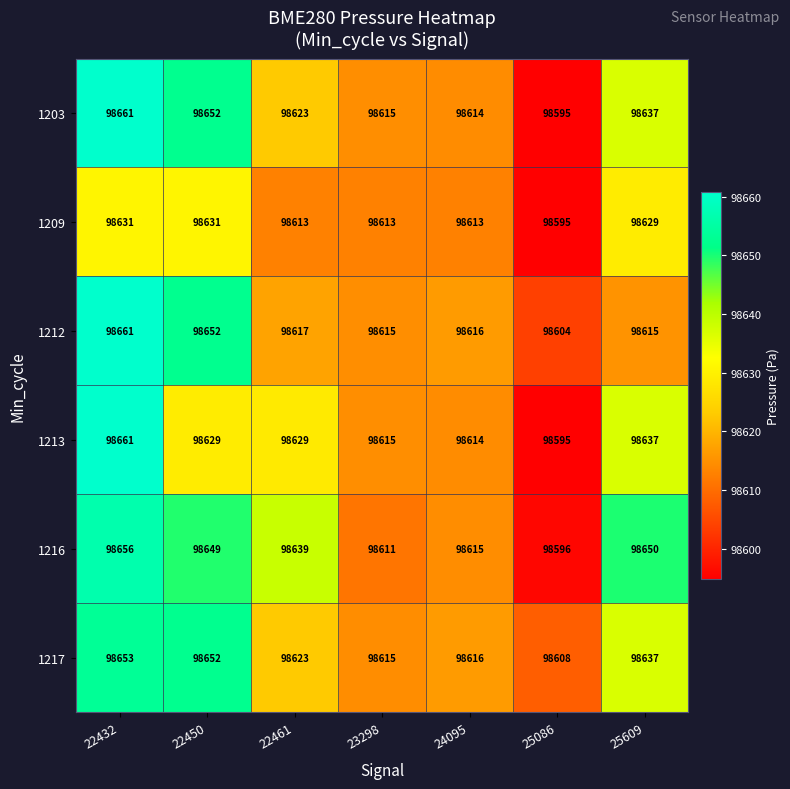

What is the highest value of the 1216 series?

98656